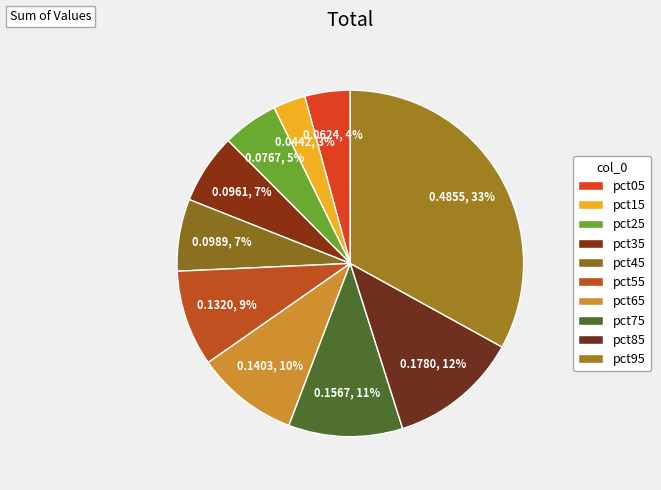

How many slices are in this pie chart?

10